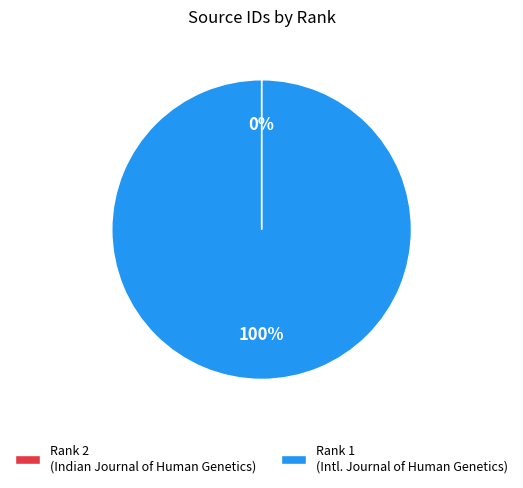

To the nearest percent, what percentage of the pie is Rank 1 (Intl. Journal of Human Genetics)?

100%